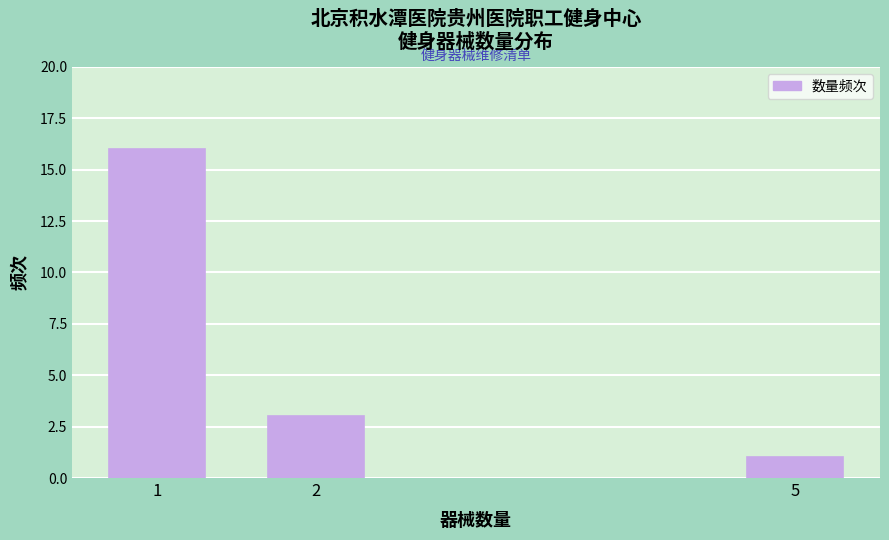

Reading left to right, extract all data points from this chart.

16	3	1